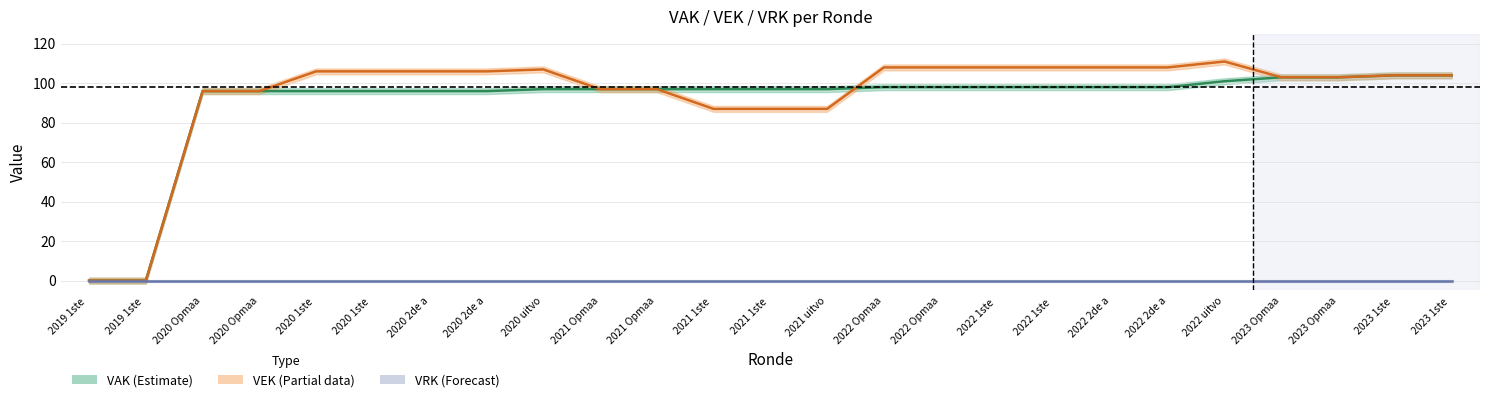

Between 2021 1ste  and 2019 1ste , which is larger?

2021 1ste 